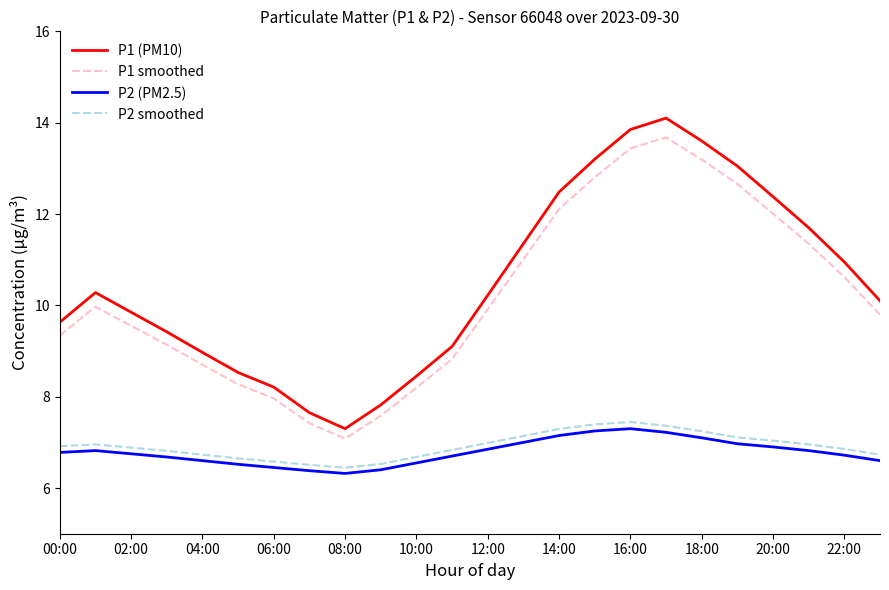

What is the greatest value displayed?

14.1